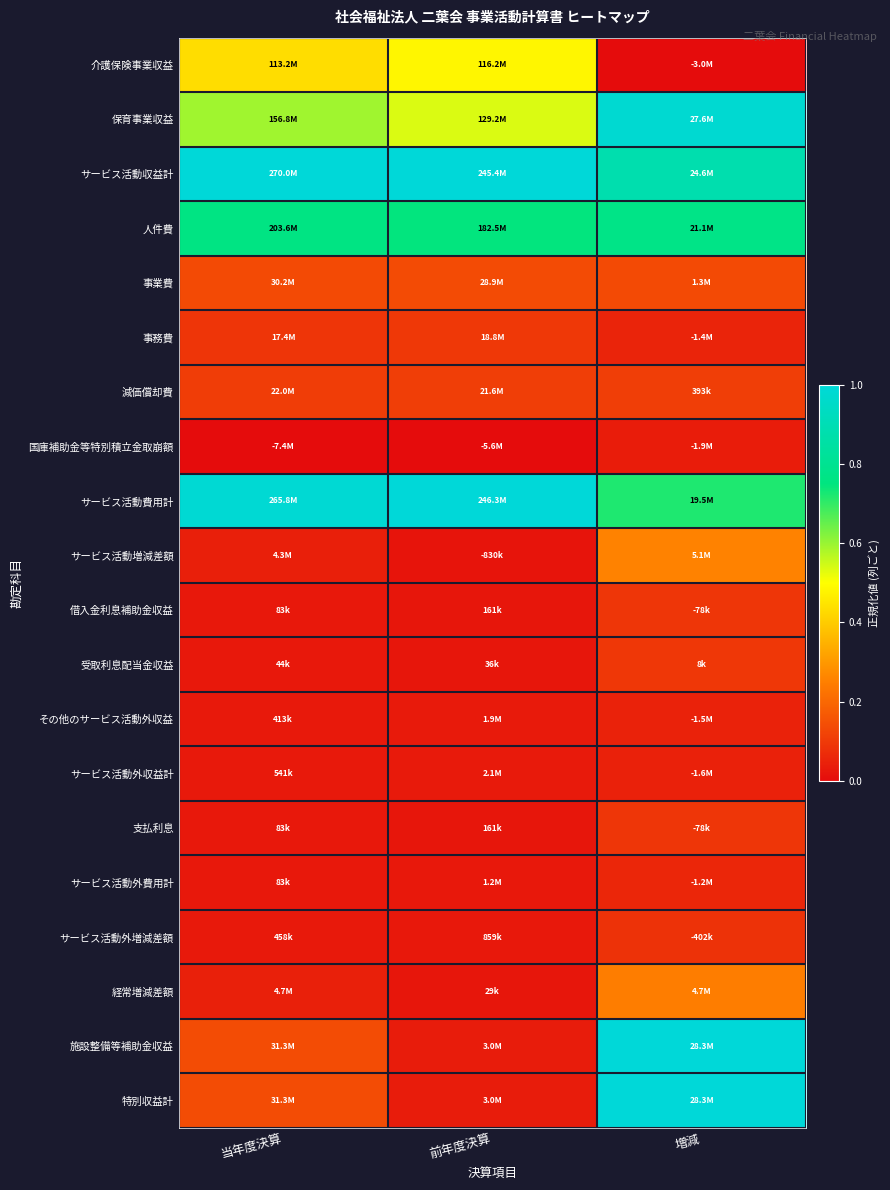

List the series in order of their peak value, highest first.

サービス活動収益計, サービス活動費用計, 施設整備等補助金収益, 特別収益計, 保育事業収益, 人件費, 介護保険事業収益, サービス活動増減差額, 経常増減差額, 事業費, 減価償却費, 事務費, 受取利息配当金収益, 借入金利息補助金収益, 支払利息, サービス活動外増減差額, サービス活動外費用計, その他のサービス活動外収益, サービス活動外収益計, 国庫補助金等特別積立金取崩額